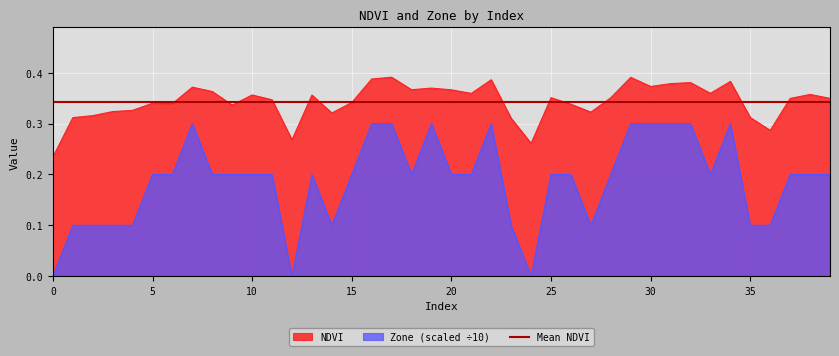

What is the maximum value shown in the chart?

0.4